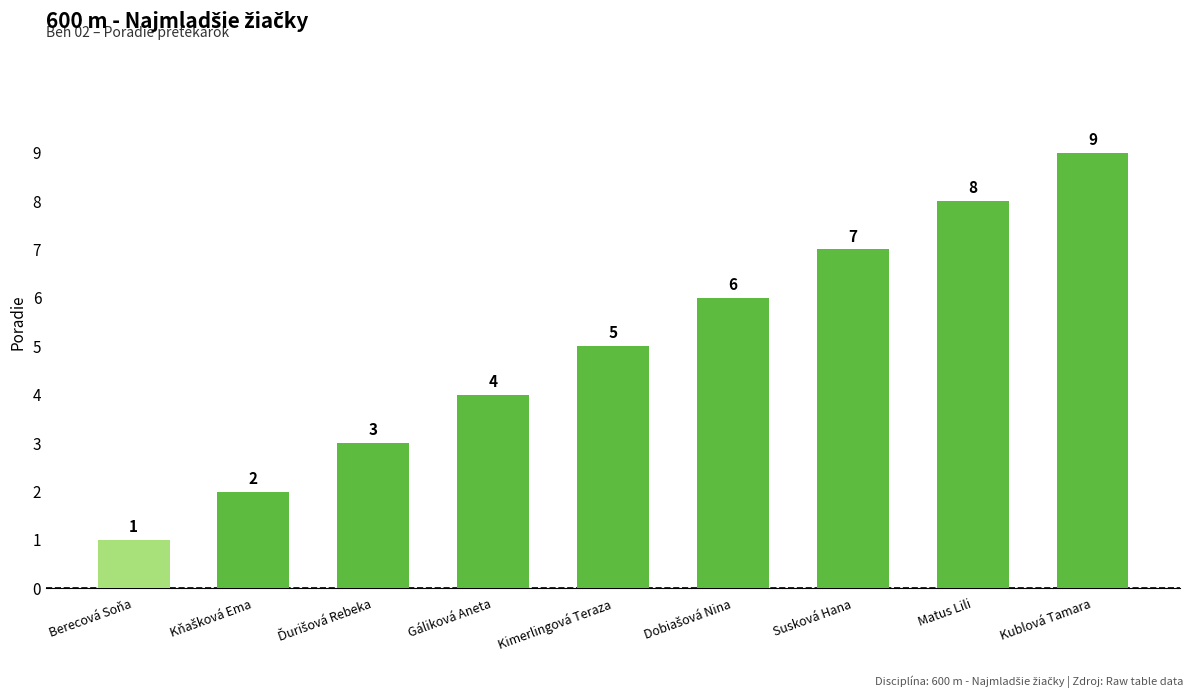

Which label corresponds to the smallest value in the chart?

Berecová Soňa